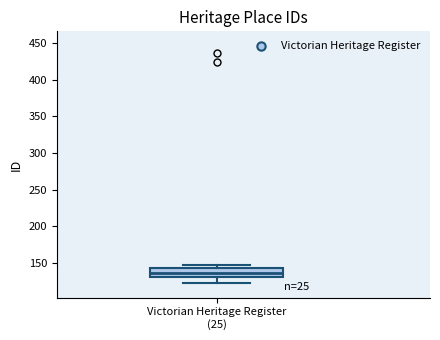

Where does the median line of the box for Victorian Heritage Register (25) sit on the y-axis? The values are not printed on the chart, so give them approximately, as read against the axis.

135